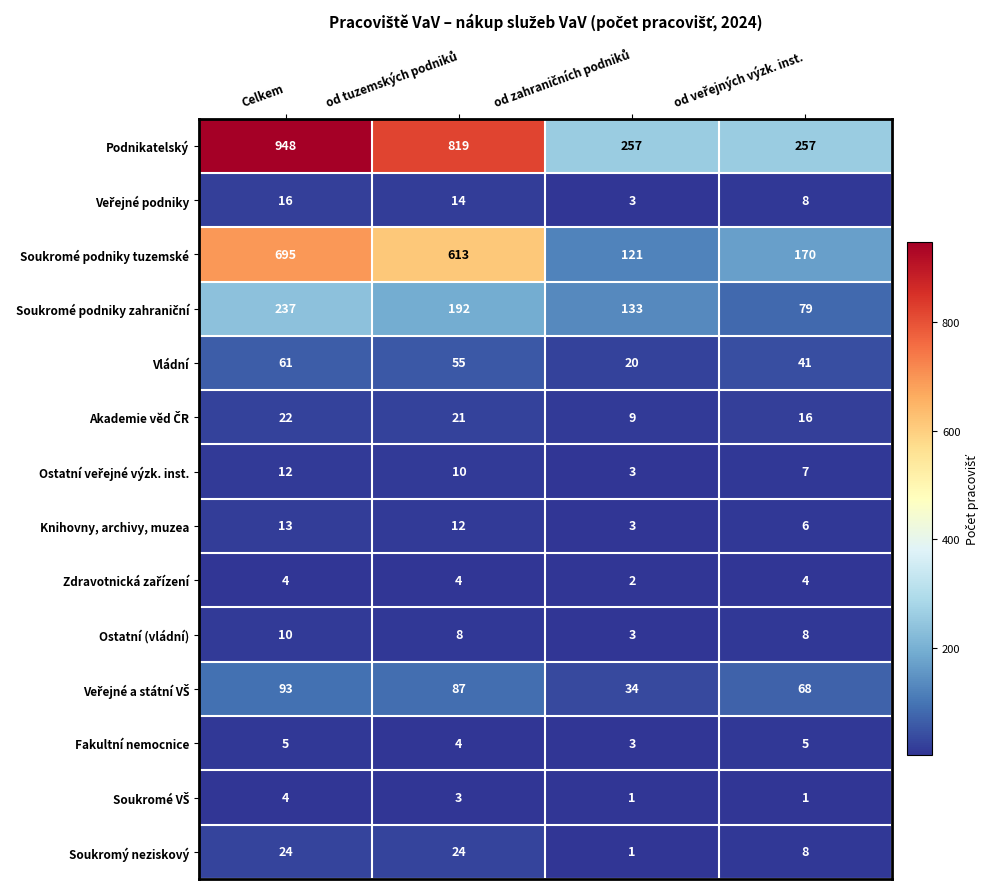

Count the number of data series in this chart.

14